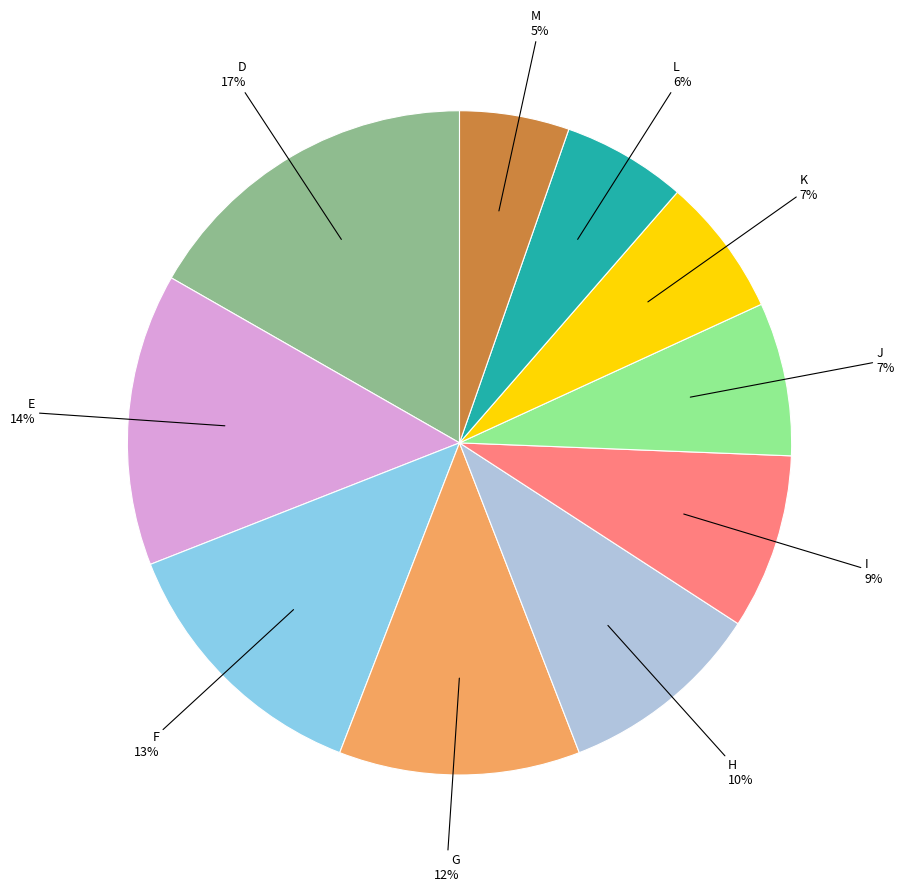

Does any single category account for the majority?

No